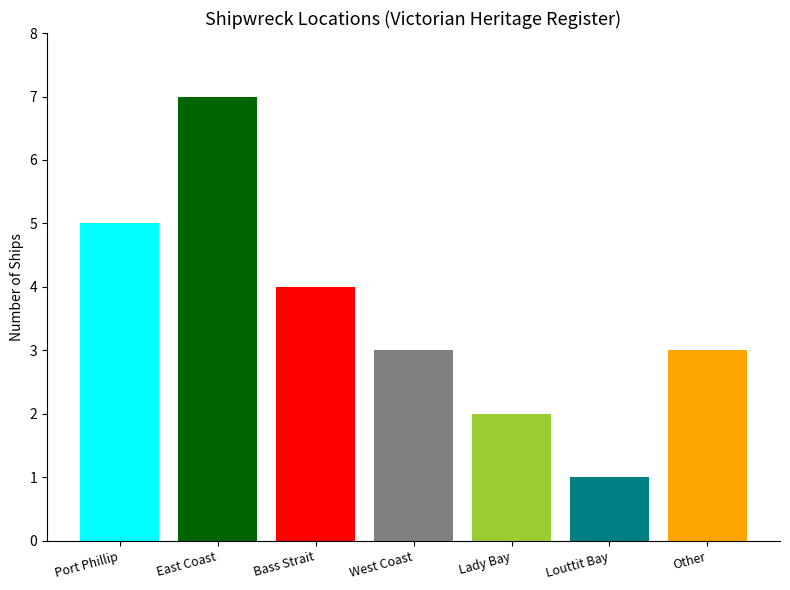

What is the spread (max minus min) of values at West Coast?

6